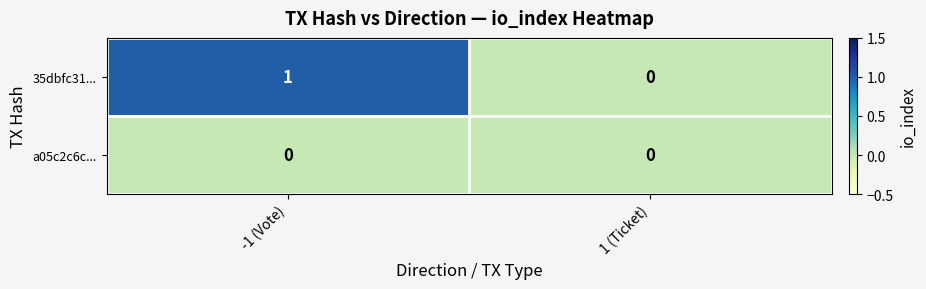

Between -1 (Vote) and 1 (Ticket), which series saw the biggest shift?

35dbfc31...